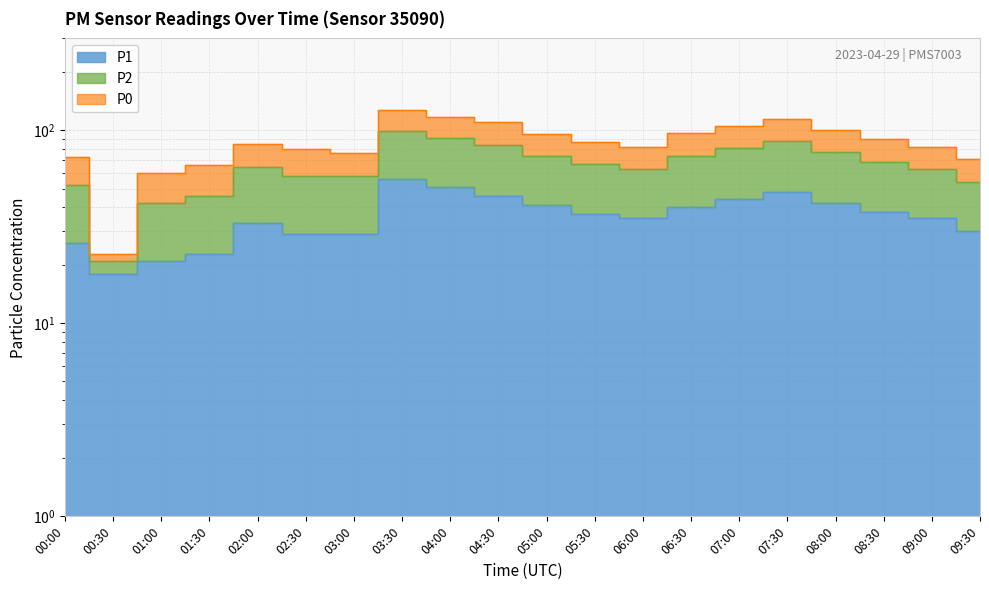

True or false: P1 and P2 intersect in this chart.

False